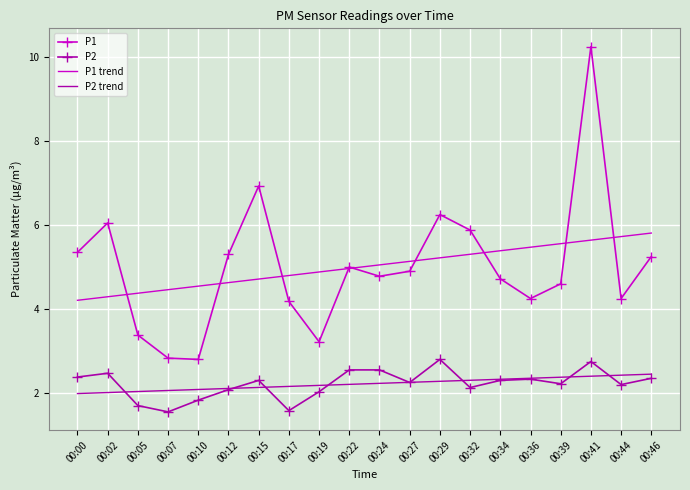

Is the value of P2 trend at 00:34 greater than the value of P1 at 00:15?

No